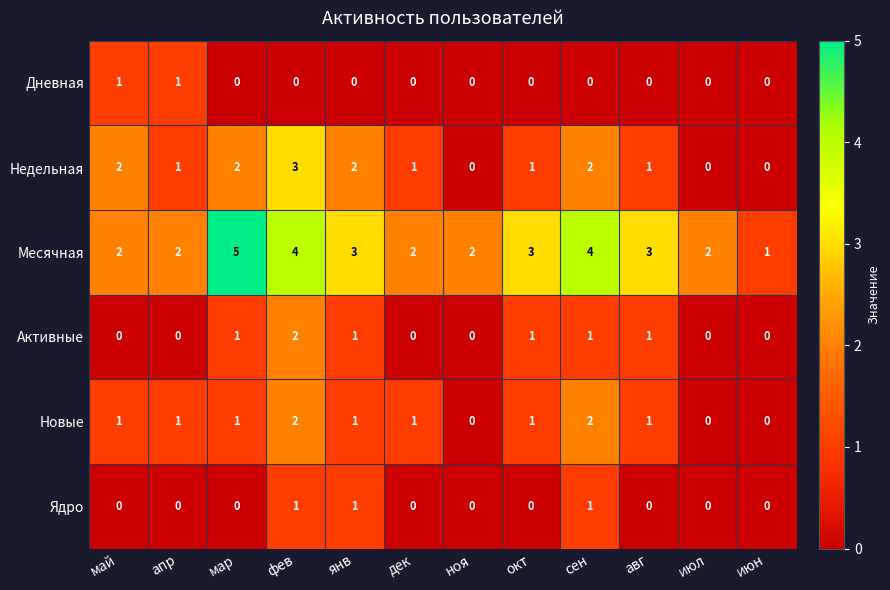

The value of Активные at фев is 2. True or false?

True